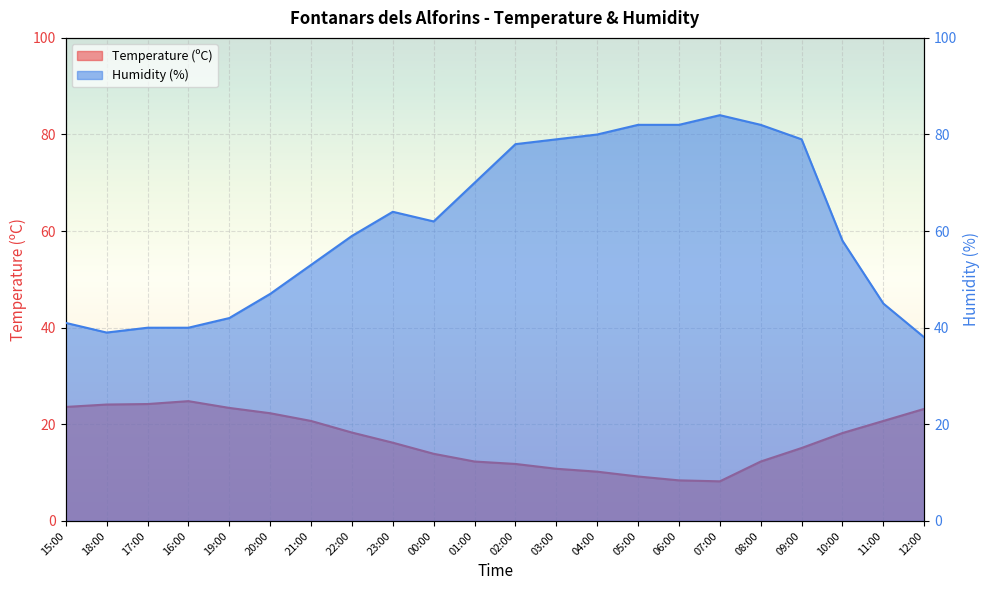

Reading left to right, what are all the values shown in this chart?

Temperature (ºC): 15:00=23.6	18:00=24.1	17:00=24.2	16:00=24.8	19:00=23.4	20:00=22.3	21:00=20.7	22:00=18.3	23:00=16.2	00:00=13.9	01:00=12.3	02:00=11.8	03:00=10.8	04:00=10.2	05:00=9.2	06:00=8.4	07:00=8.2	08:00=12.3	09:00=15.1	10:00=18.2	11:00=20.7	12:00=23.2
Humidity (%): 15:00=41.0	18:00=39.0	17:00=40.0	16:00=40.0	19:00=42.0	20:00=47.0	21:00=53.0	22:00=59.0	23:00=64.0	00:00=62.0	01:00=70.0	02:00=78.0	03:00=79.0	04:00=80.0	05:00=82.0	06:00=82.0	07:00=84.0	08:00=82.0	09:00=79.0	10:00=58.0	11:00=45.0	12:00=38.0